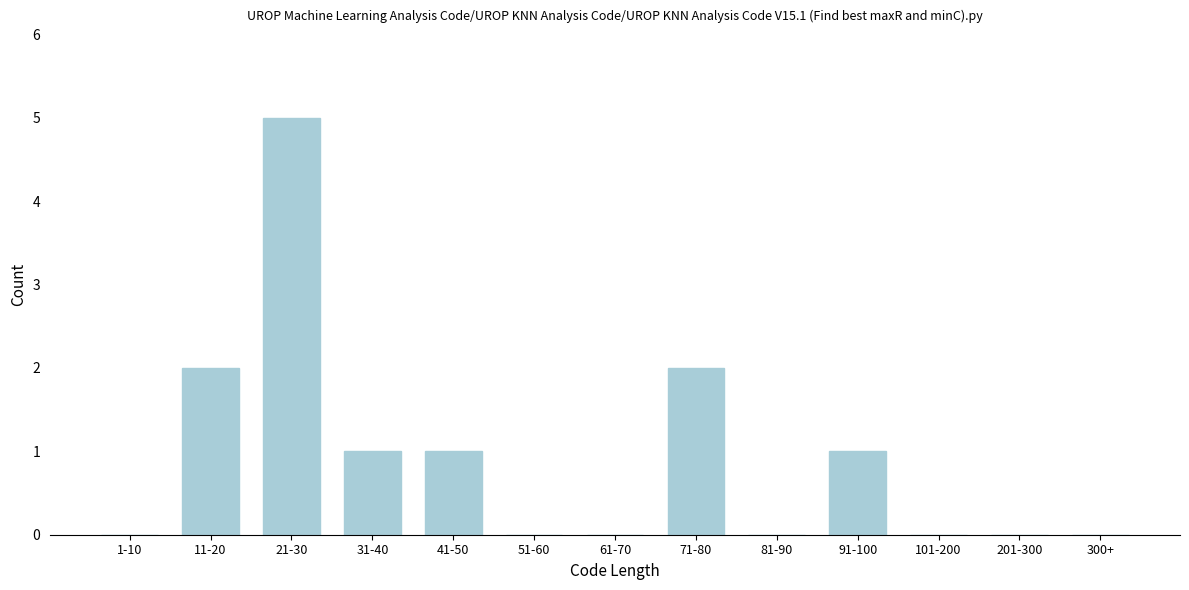

Reading left to right, transcribe all the data shown in this chart.

1-10=0	11-20=2	21-30=5	31-40=1	41-50=1	51-60=0	61-70=0	71-80=2	81-90=0	91-100=1	101-200=0	201-300=0	300+=0